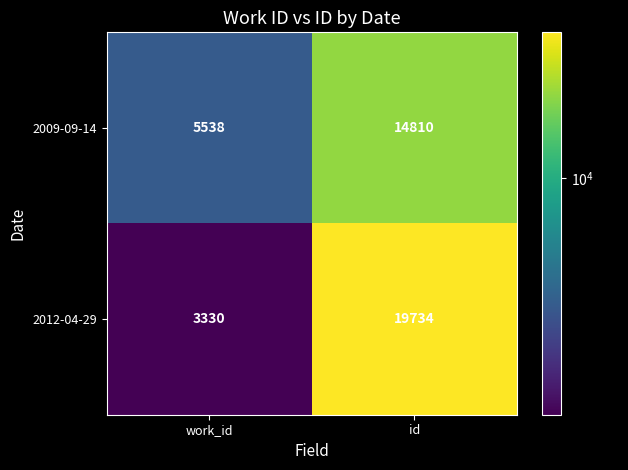

True or false: 2012-04-29 has a value of 31566 at id.

False